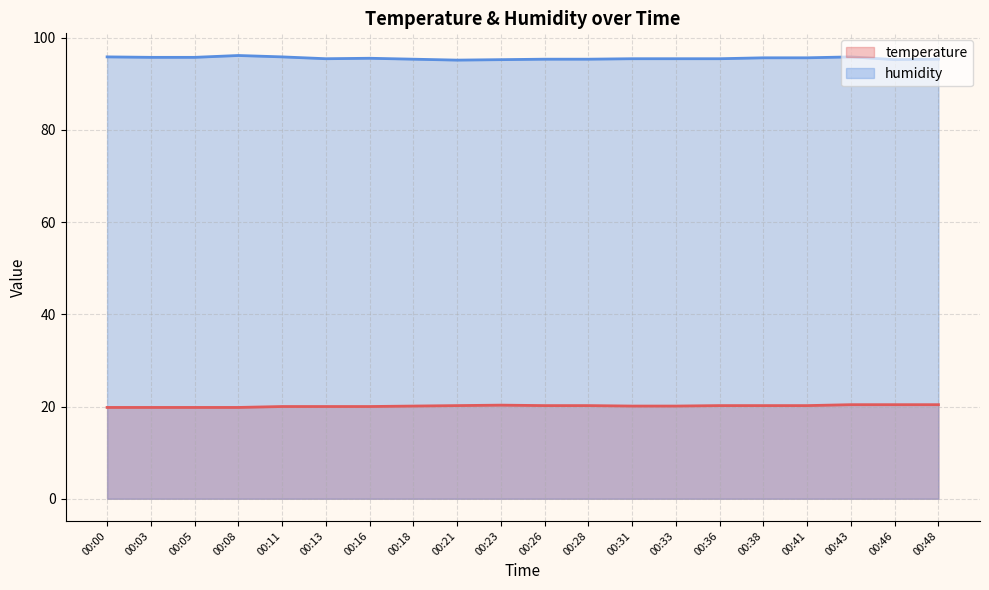

What is the average value of the humidity series?

95.5